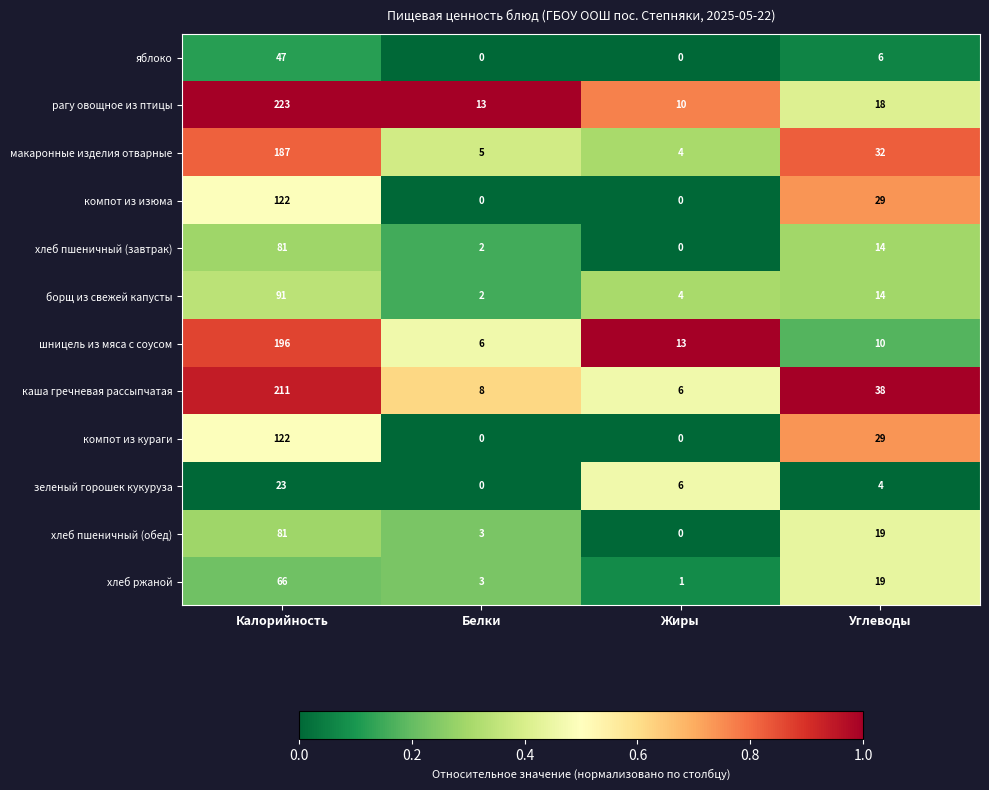

Is it true that компот из кураги equals 29 at Углеводы?

True